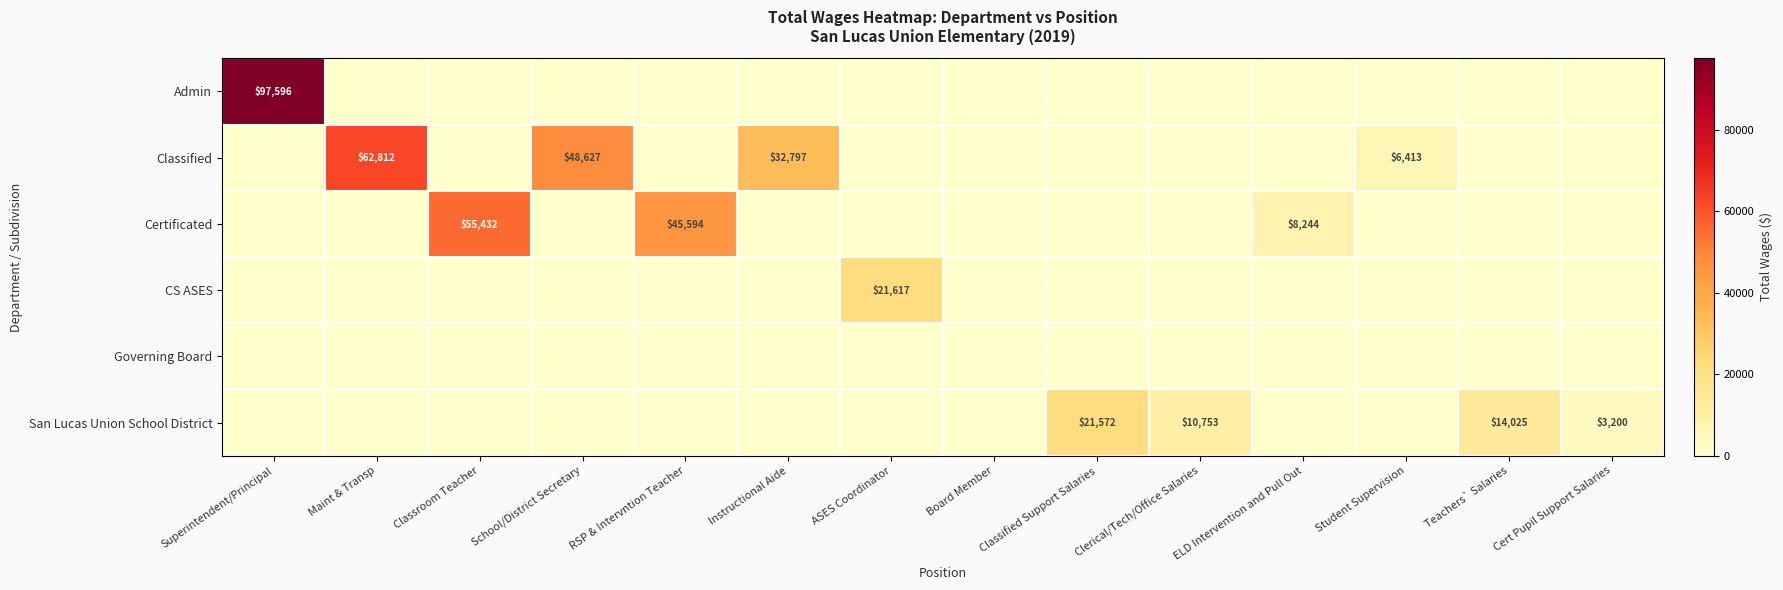

At which category does the chart reach its minimum across all series?

Maint & Transp